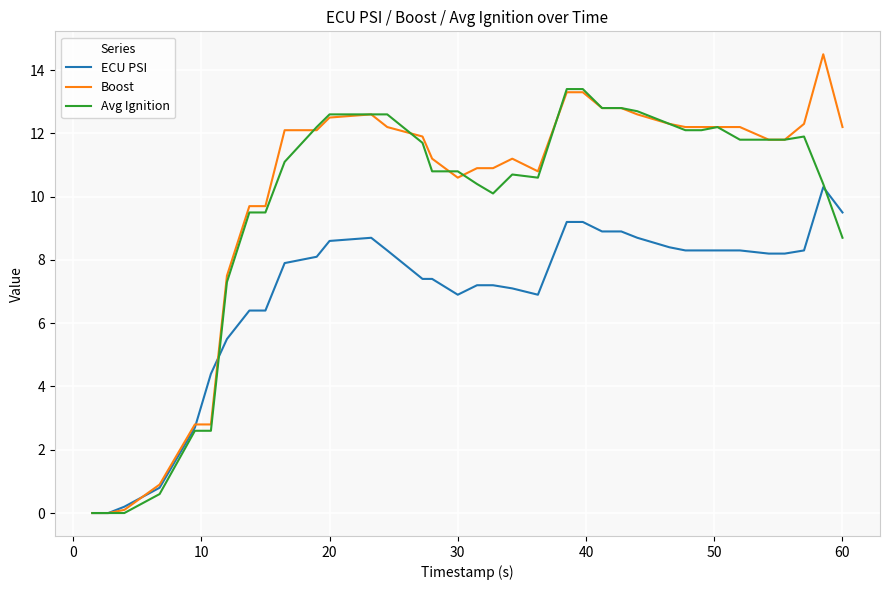

What is the difference between the maximum and second lowest values in the Avg Ignition series?

13.4